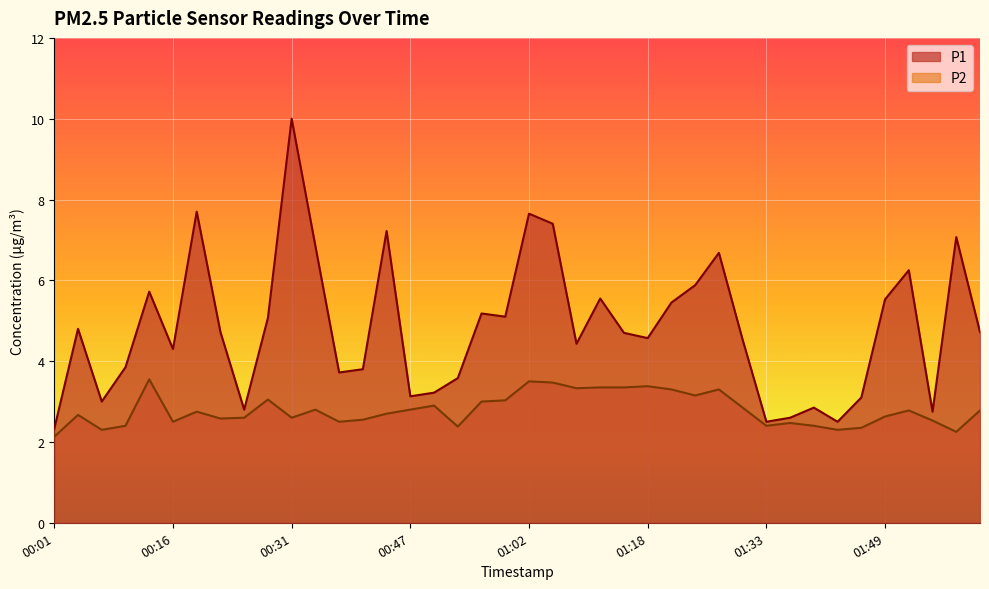

Reading left to right, transcribe all the data shown in this chart.

P1: 2.3	4.8	3.0	3.9	5.7	4.3	7.7	4.7	2.8	5.1	10.0	6.8	3.7	3.8	7.2	3.1	3.2	3.6	5.2	5.1	7.7	7.4	4.4	5.5	4.7	4.6	5.5	5.9	6.7	4.5	2.5	2.6	2.9	2.5	3.1	5.5	6.2	2.8	7.1	4.7
P2: 2.1	2.7	2.3	2.4	3.5	2.5	2.8	2.6	2.6	3.0	2.6	2.8	2.5	2.5	2.7	2.8	2.9	2.4	3.0	3.0	3.5	3.5	3.3	3.4	3.4	3.4	3.3	3.1	3.3	2.9	2.4	2.5	2.4	2.3	2.4	2.6	2.8	2.5	2.2	2.8